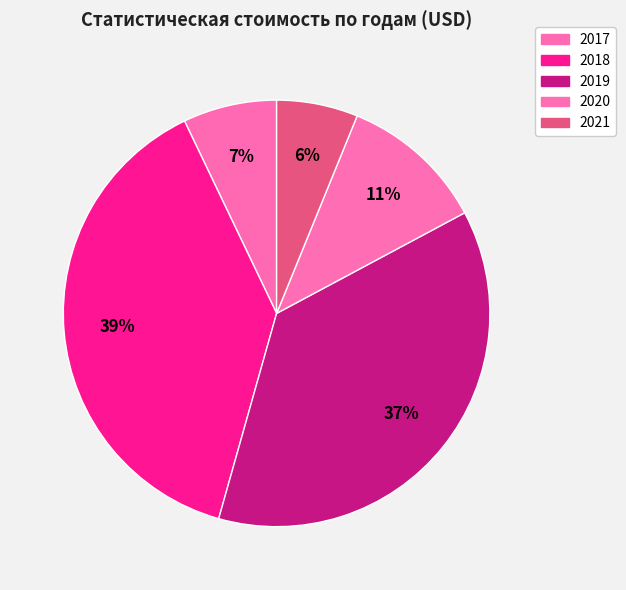

How many segments does this pie chart have?

5